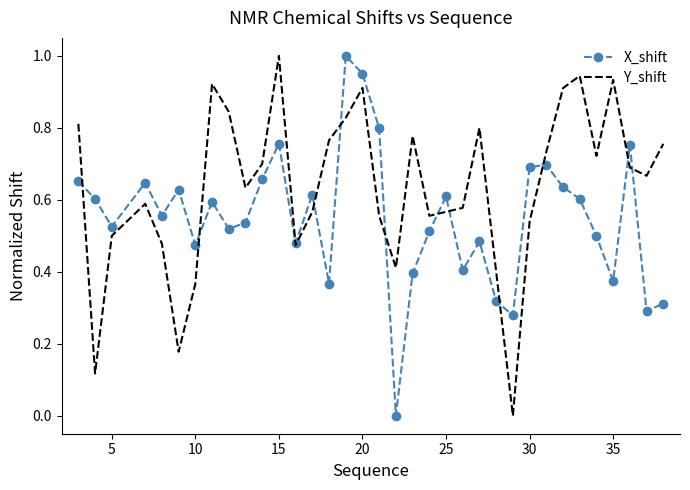

List the series in order of their overall mean, lowest first.

X_shift, Y_shift